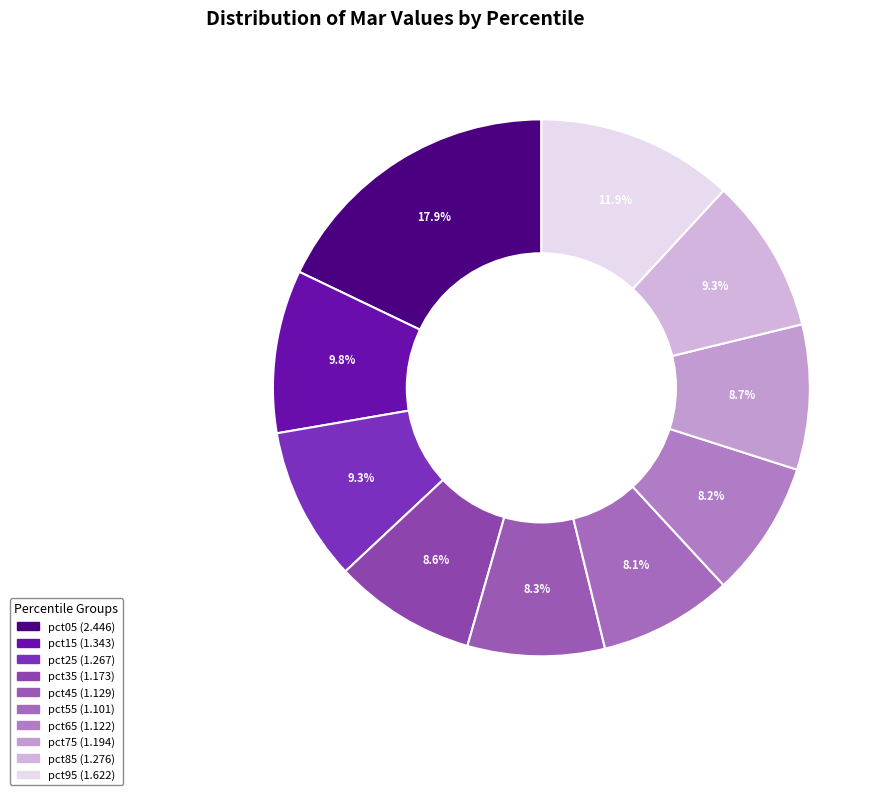

To the nearest percent, what is the average slice percentage?

10%